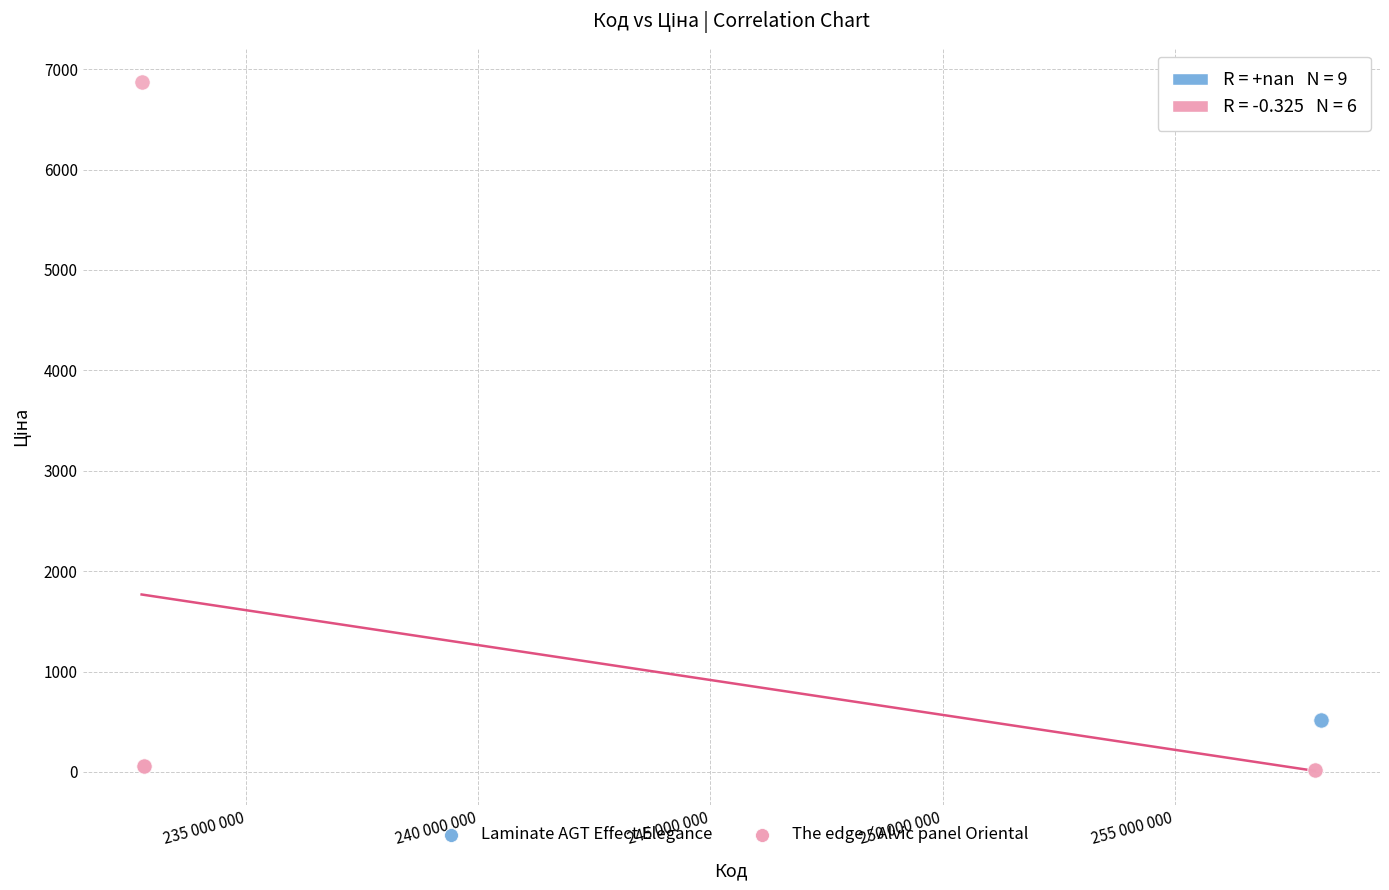

Which series reaches the minimum Y coordinate?

The edge / Alvic panel Oriental